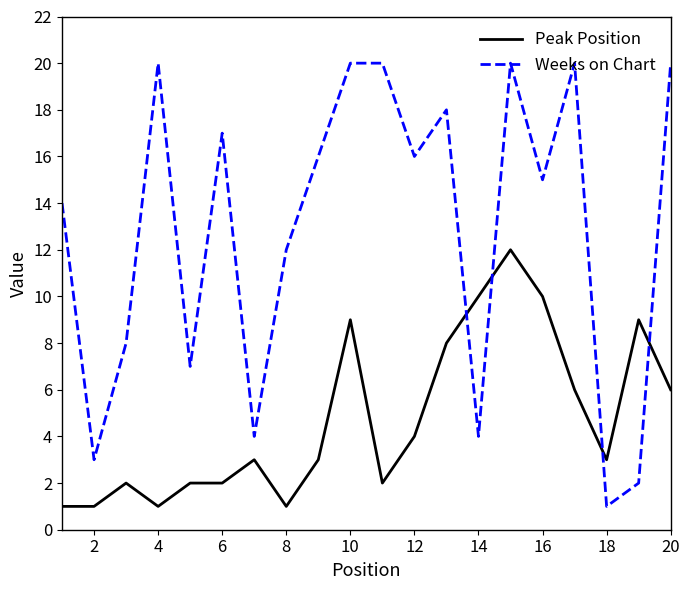

What is the highest value of the Peak Position series?

12